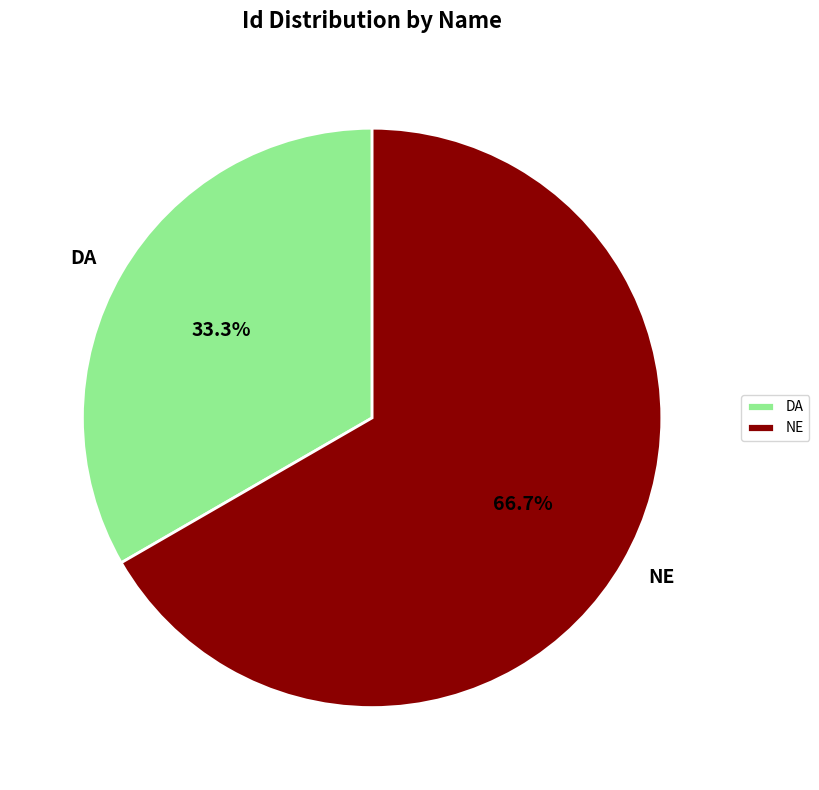

Is there a majority slice in this chart?

Yes